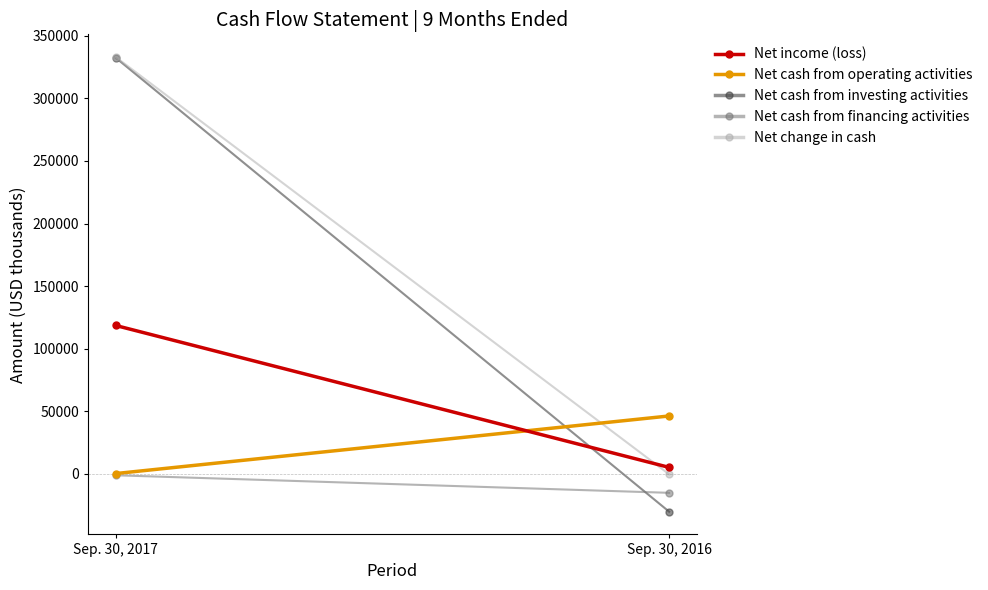

At which category is the sum across all series the highest?

Sep. 30, 2017